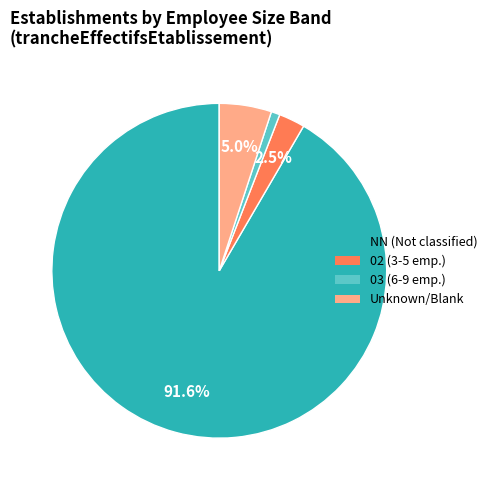

Count the number of slices in the pie.

4